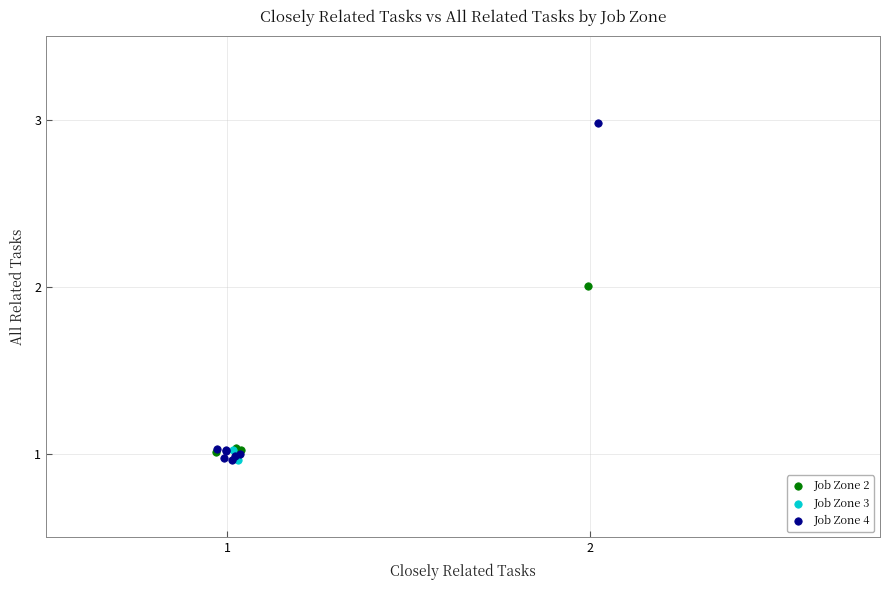

What are all the series names shown in the legend?

Job Zone 2, Job Zone 3, Job Zone 4